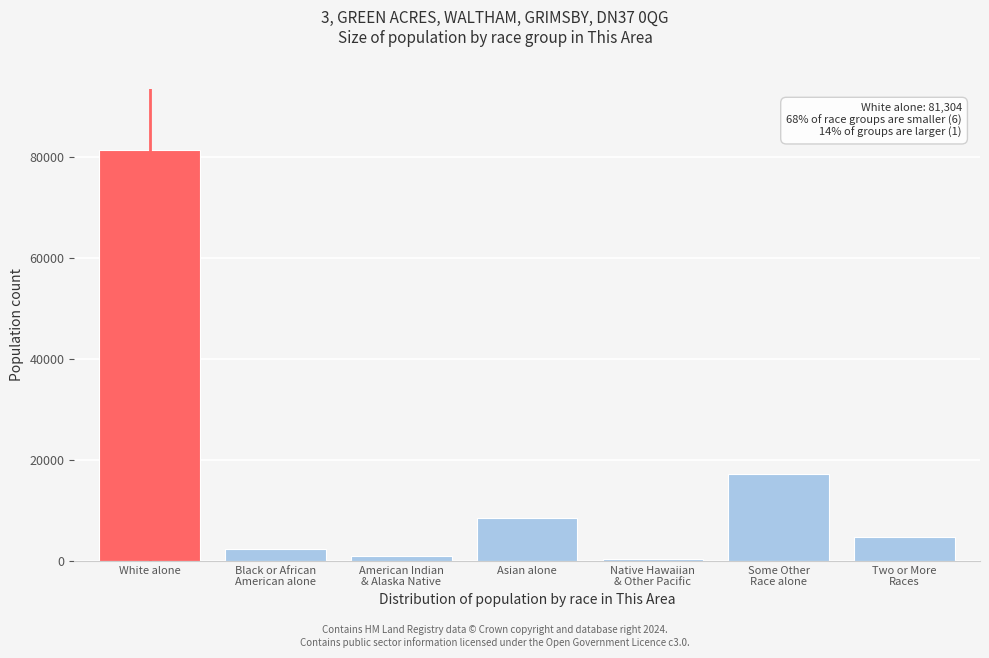

Reading left to right, transcribe all the data shown in this chart.

81304	2430	921	8595	340	17256	4685